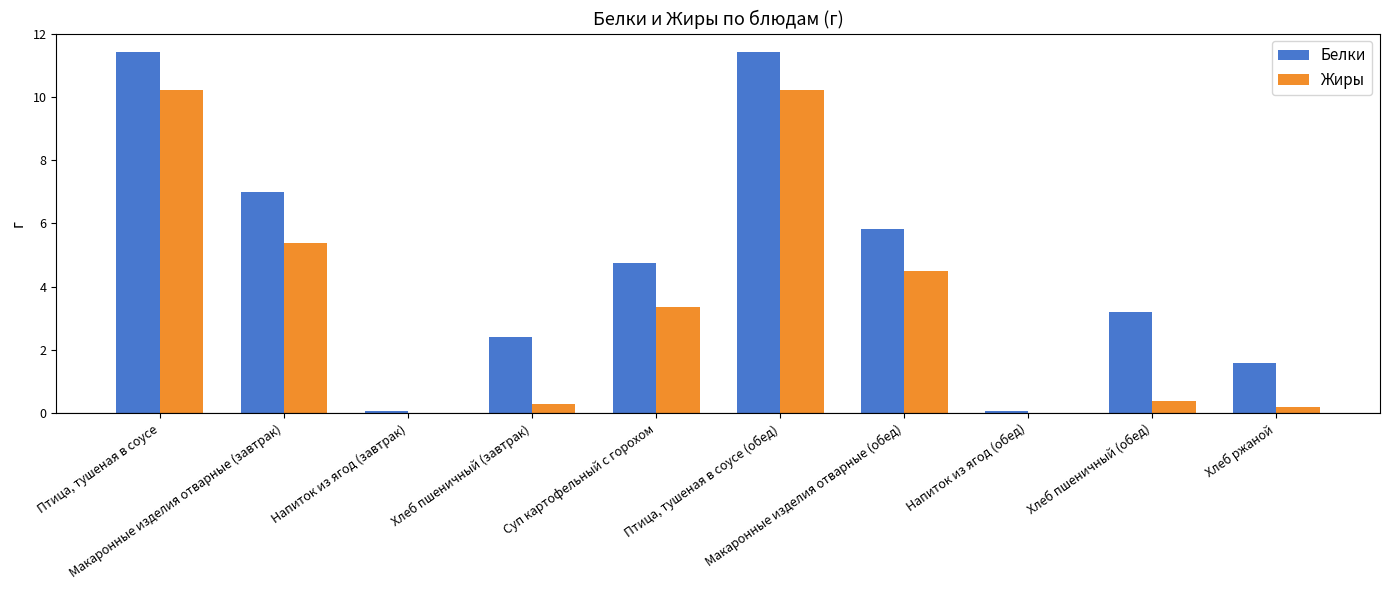

Which series has the largest total across all categories?

Белки